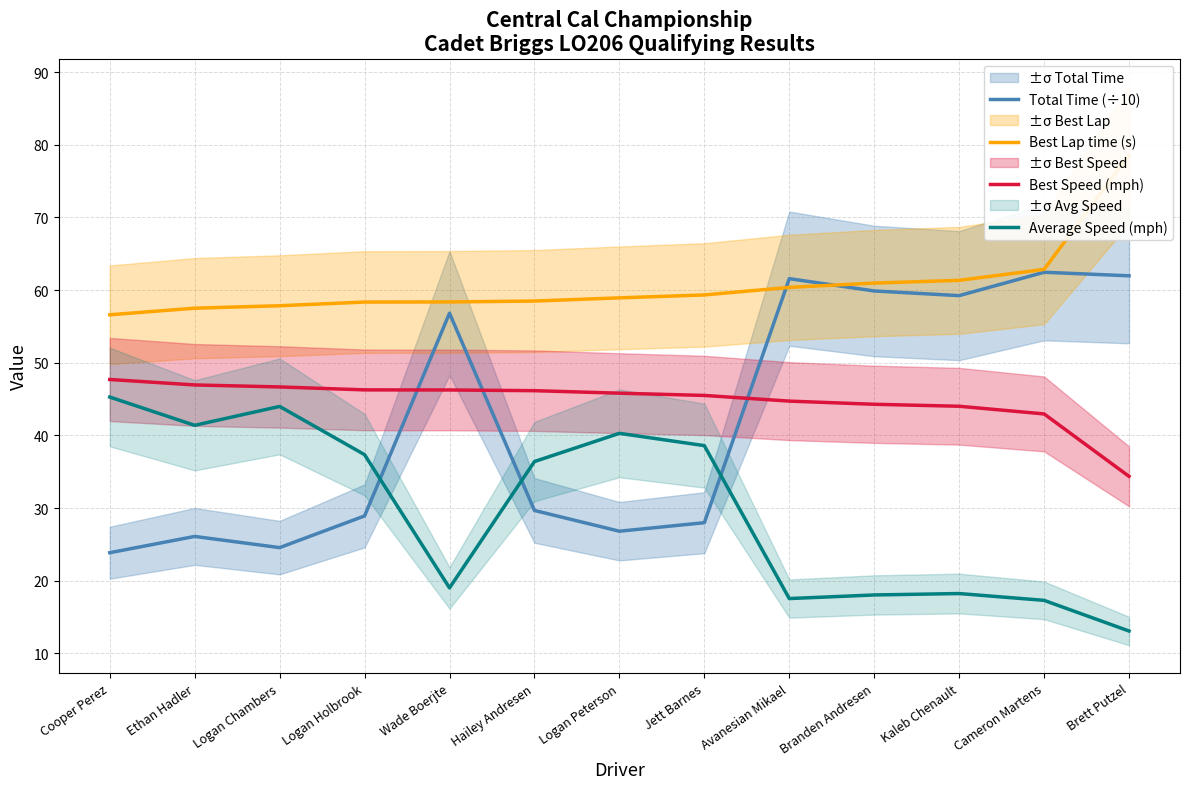

What is the difference between the highest and lowest values at Logan Holbrook?

29.4